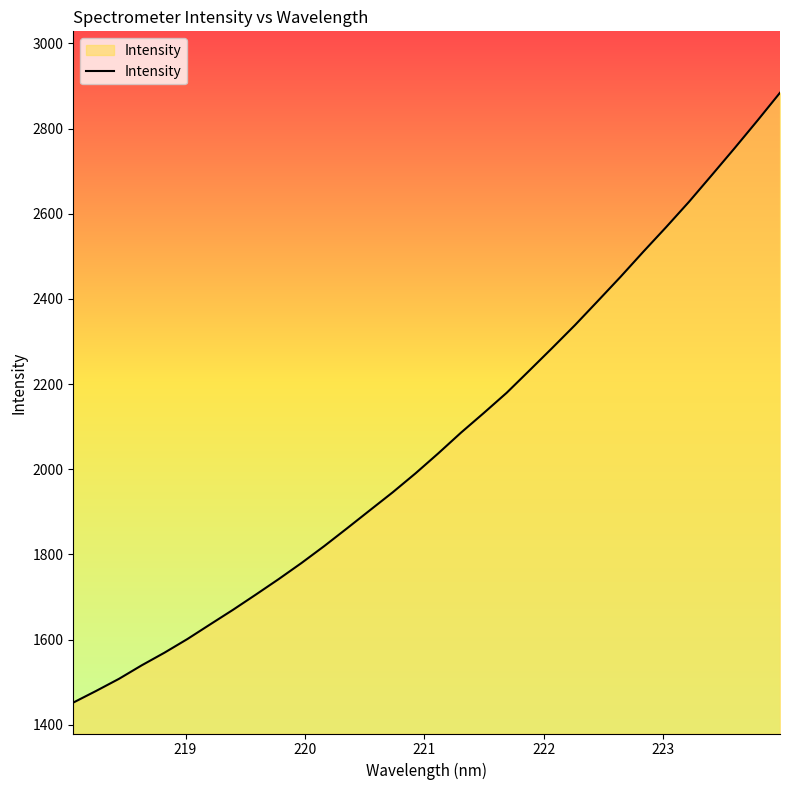

What is the minimum value shown in the chart?

1452.2